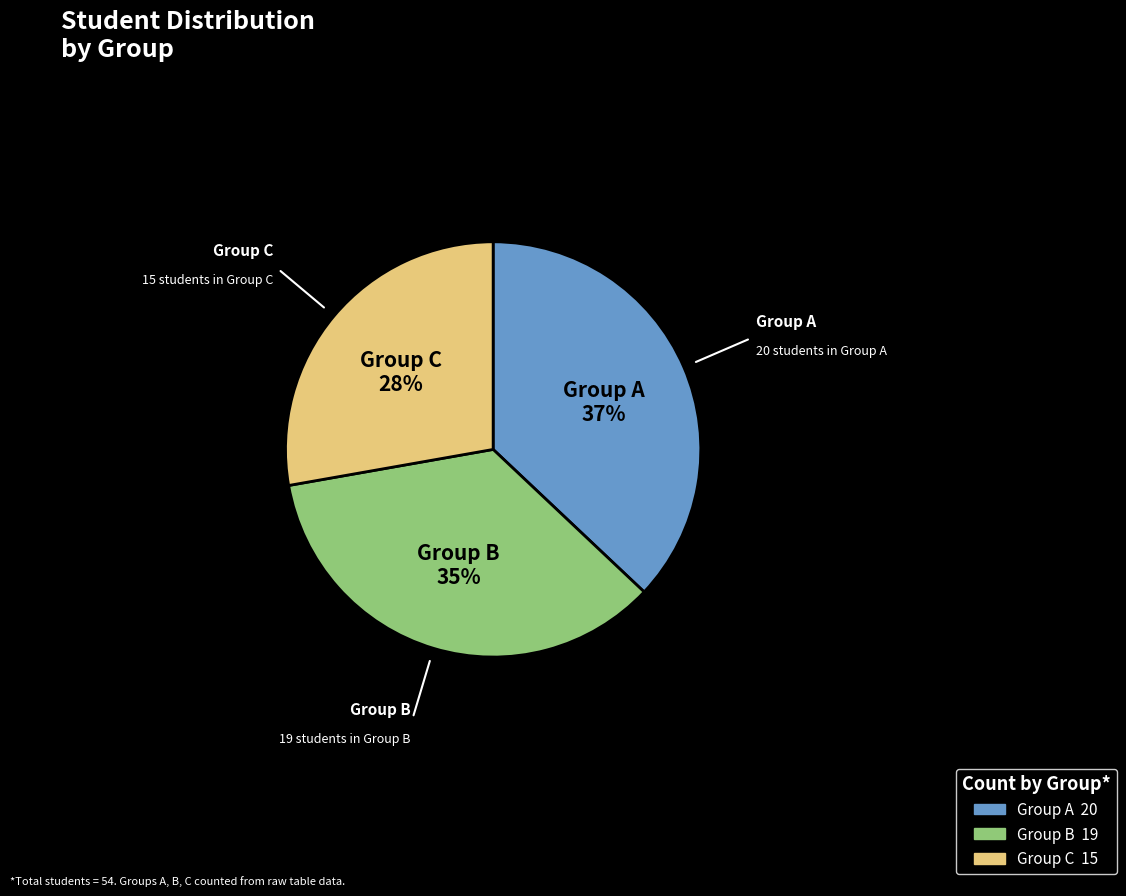

Does any single category account for the majority?

No